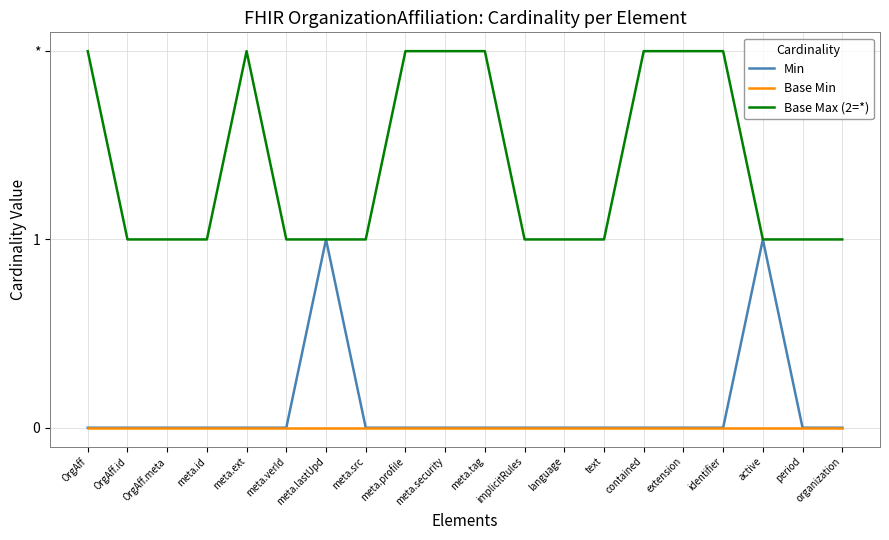

Does the chart have visible grid lines?

Yes